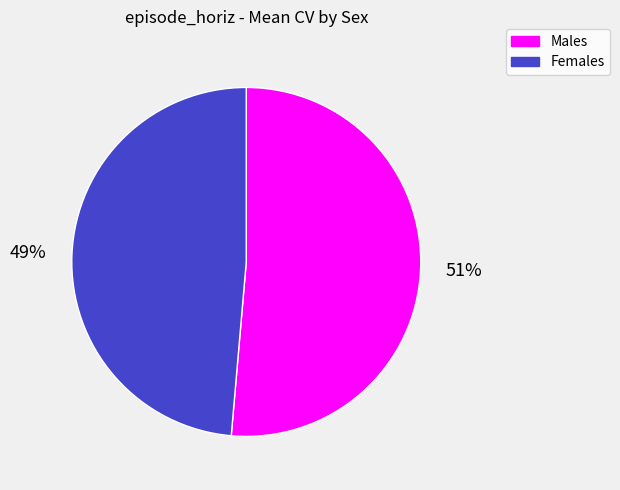

Does any single category account for the majority?

Yes